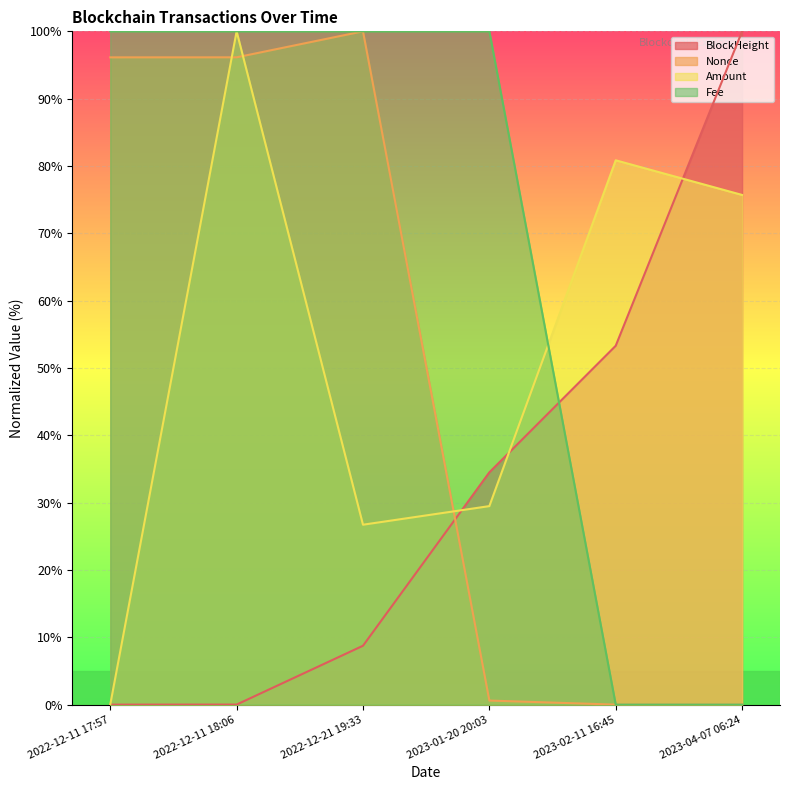

How many times do Amount and Fee cross each other?

1